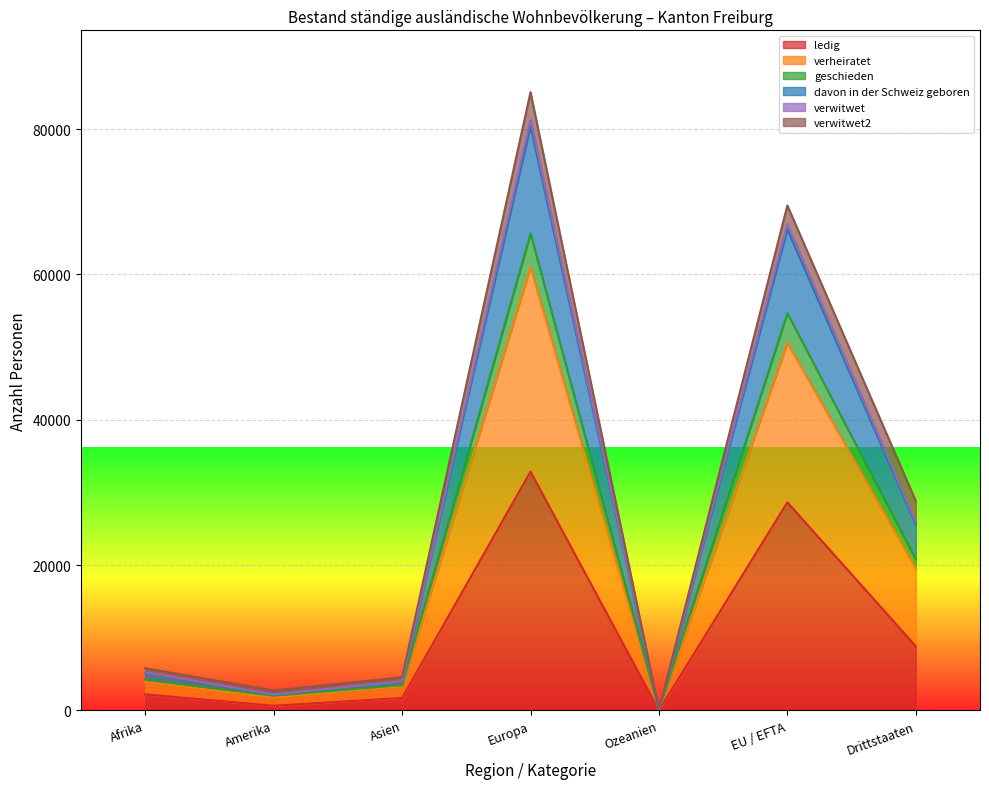

At which label is ledig closest to 16435?

Drittstaaten